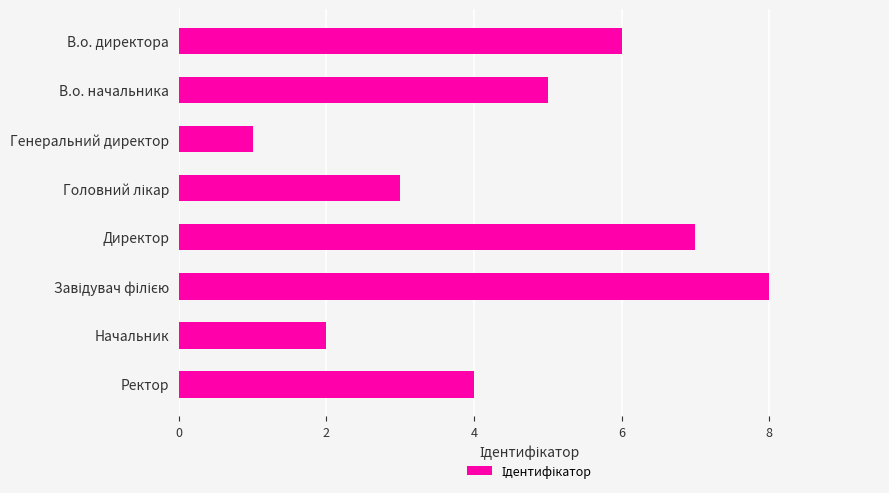

How many data points does each series have?

8